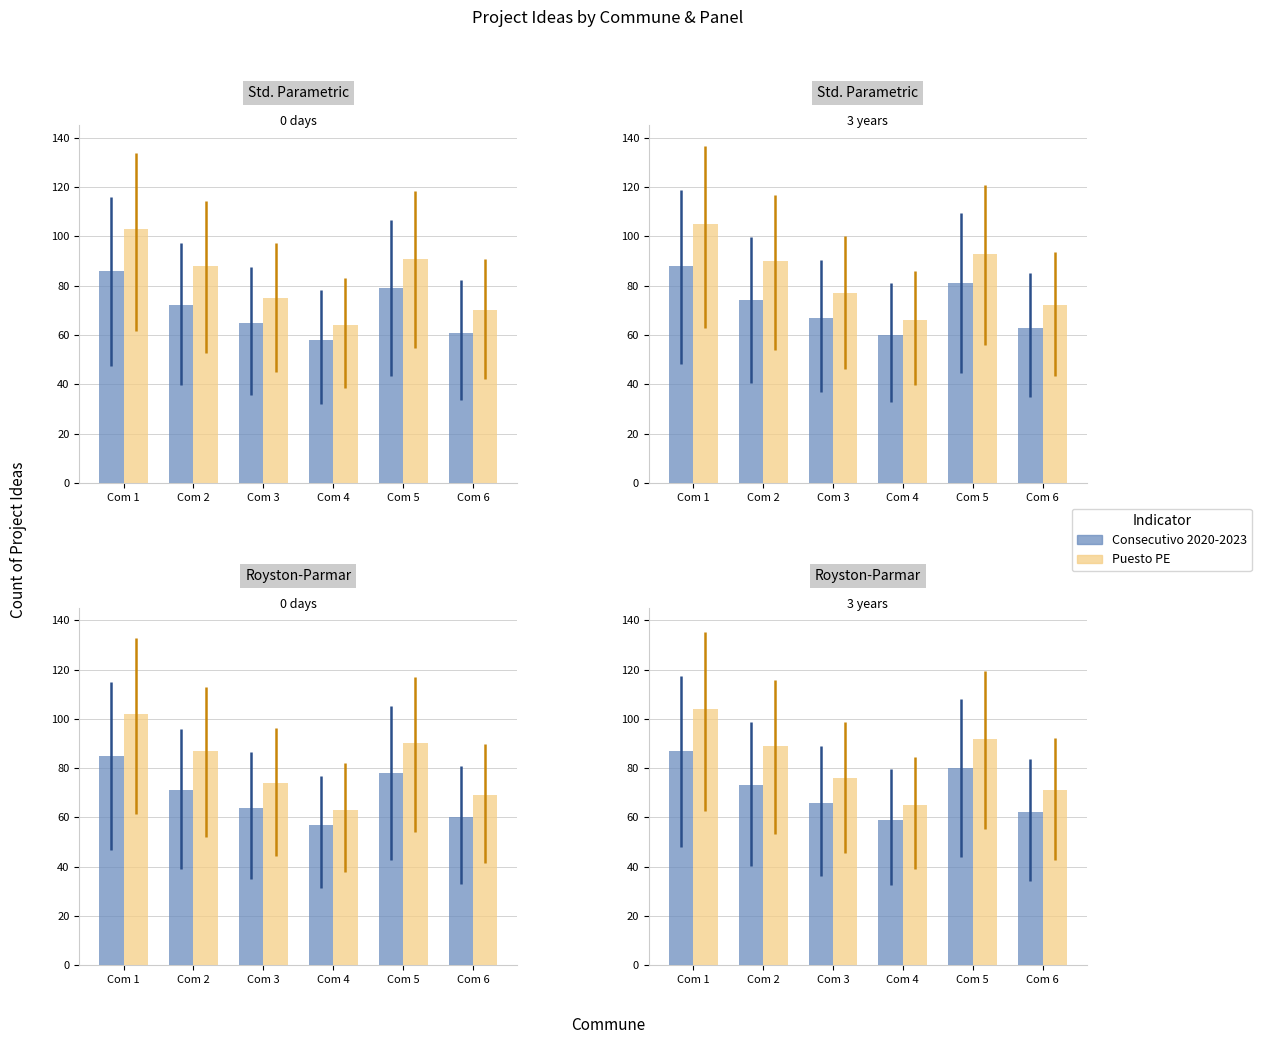

What is the difference between the highest and lowest values at Com 2?

16